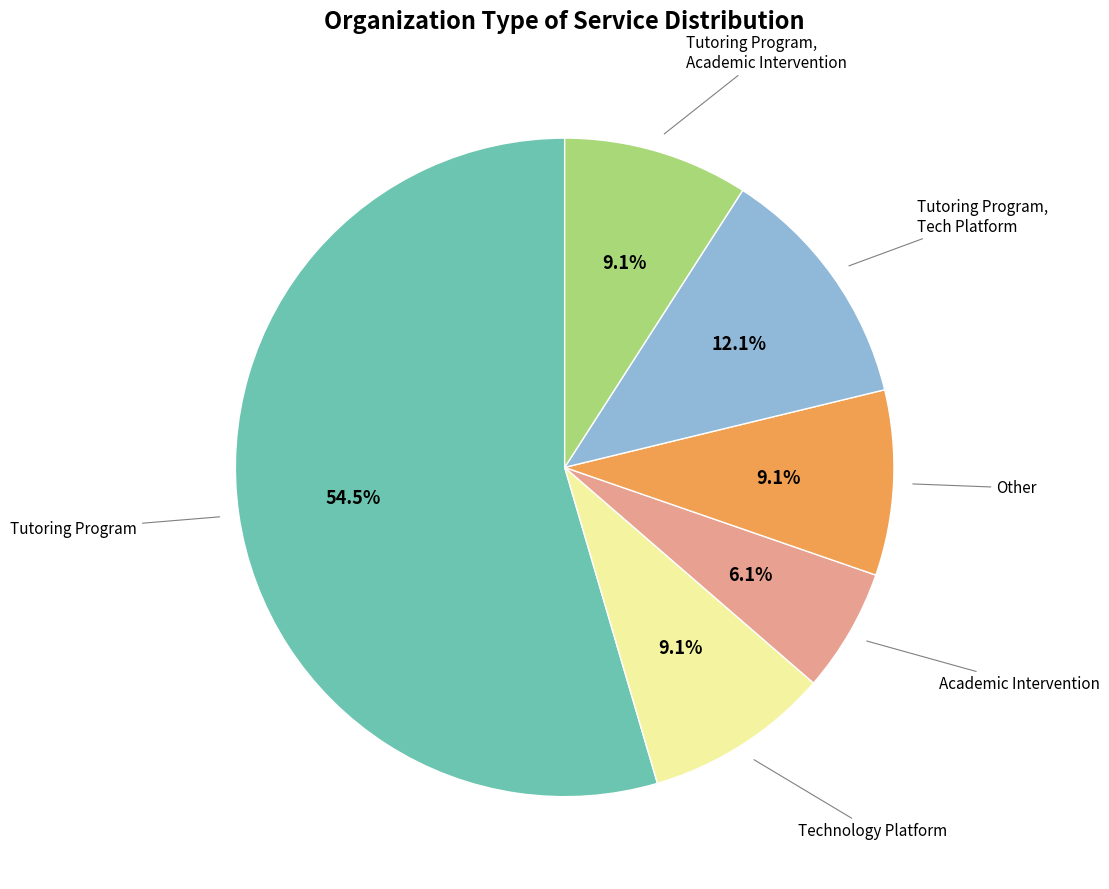

Between Other and Tutoring Program, Tech Platform, which is larger?

Tutoring Program, Tech Platform